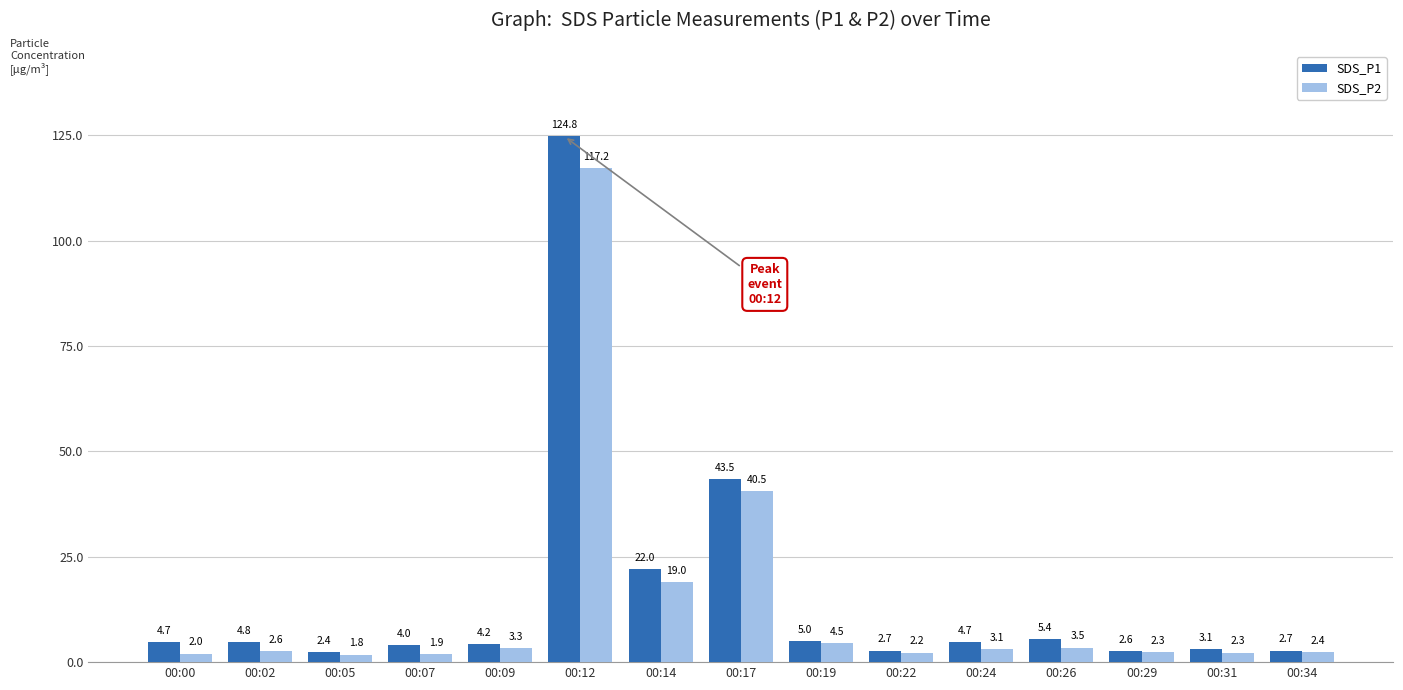

List the series in order of their overall mean, highest first.

SDS_P1, SDS_P2